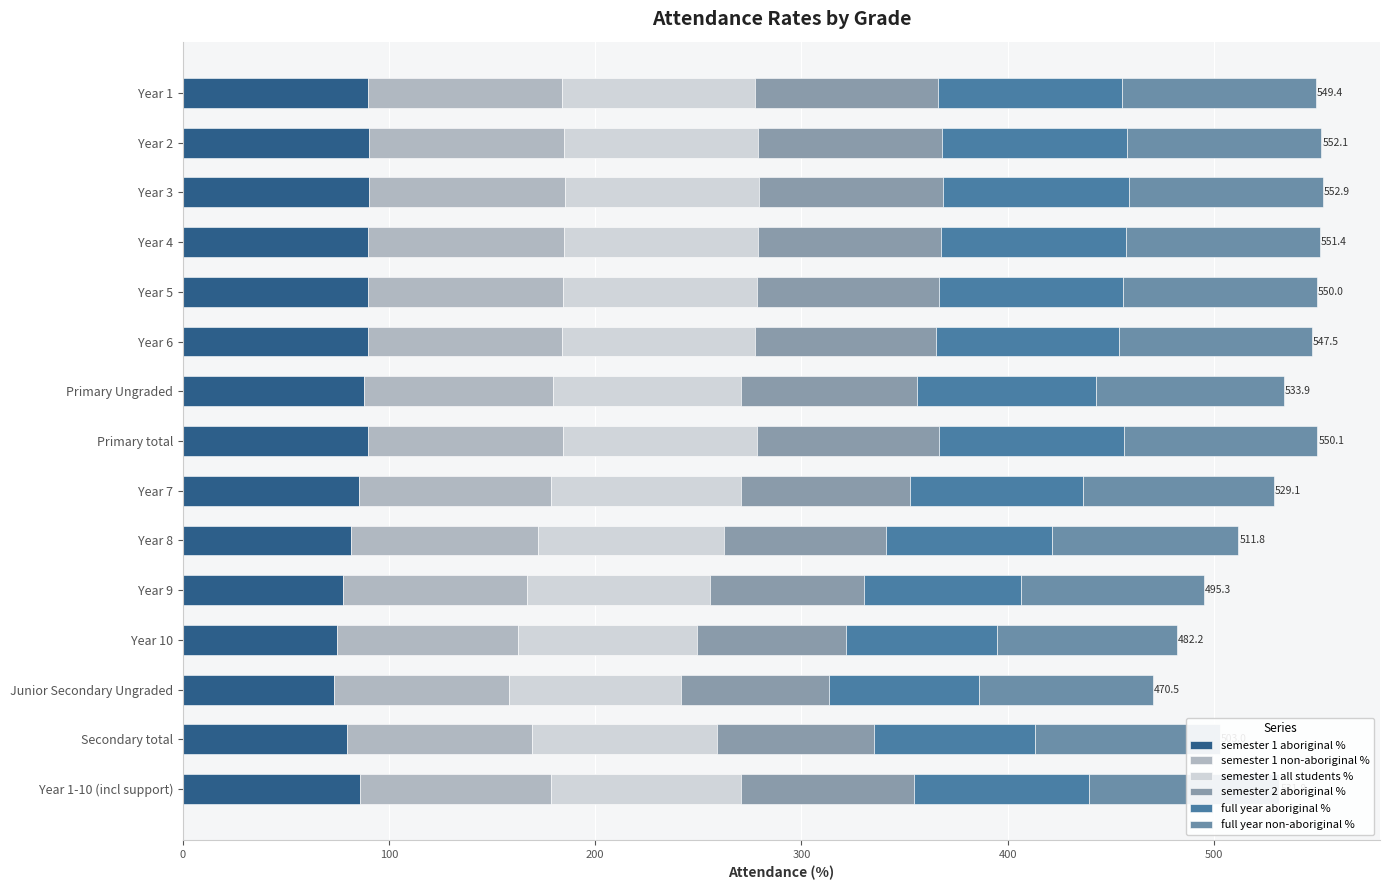

What position from the left is Year 1?

1